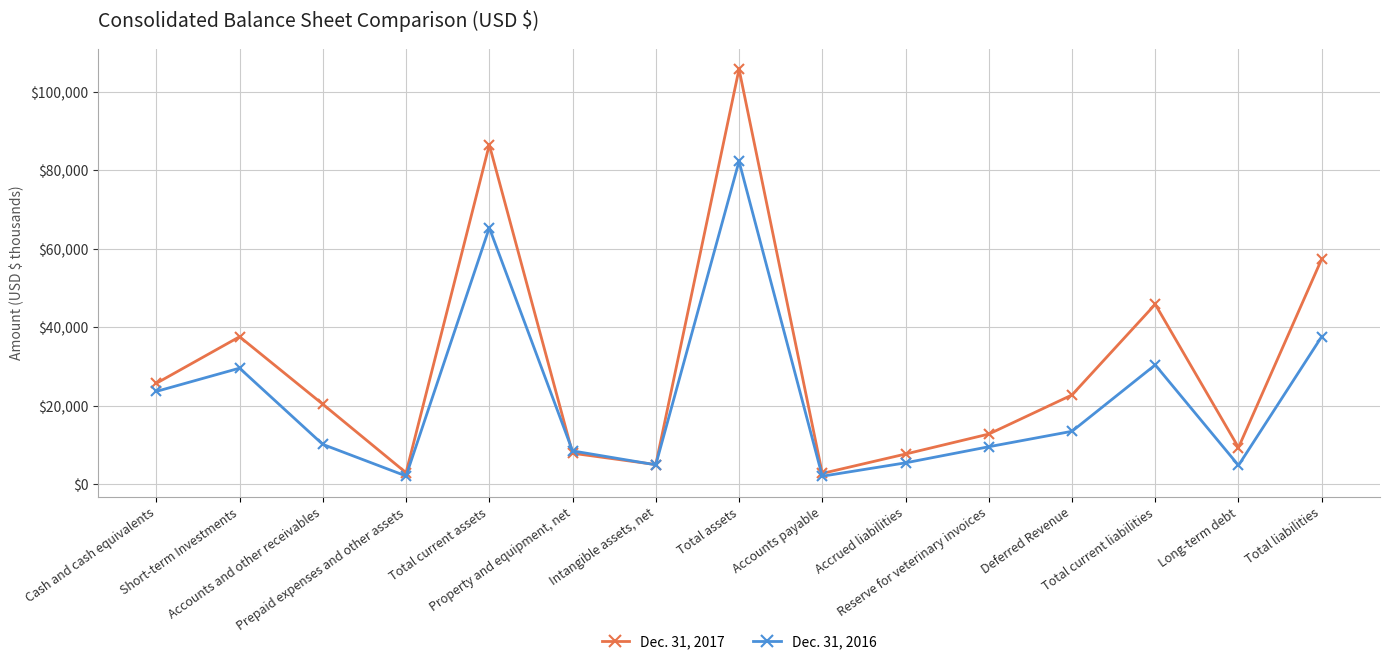

The value of Dec. 31, 2017 at Total current liabilities is 25508. True or false?

False